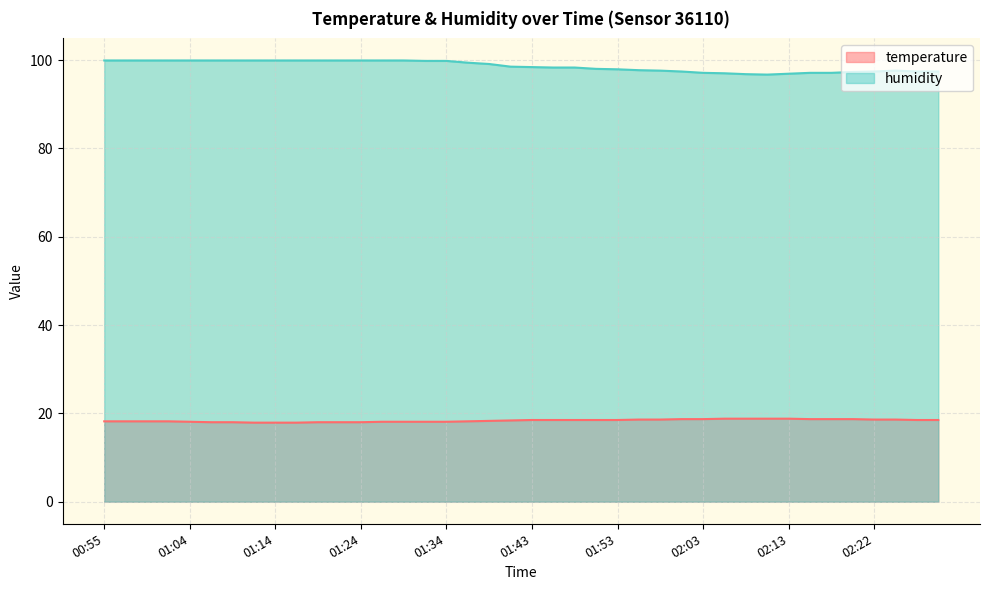

At which category does the chart reach its minimum across all series?

01:12